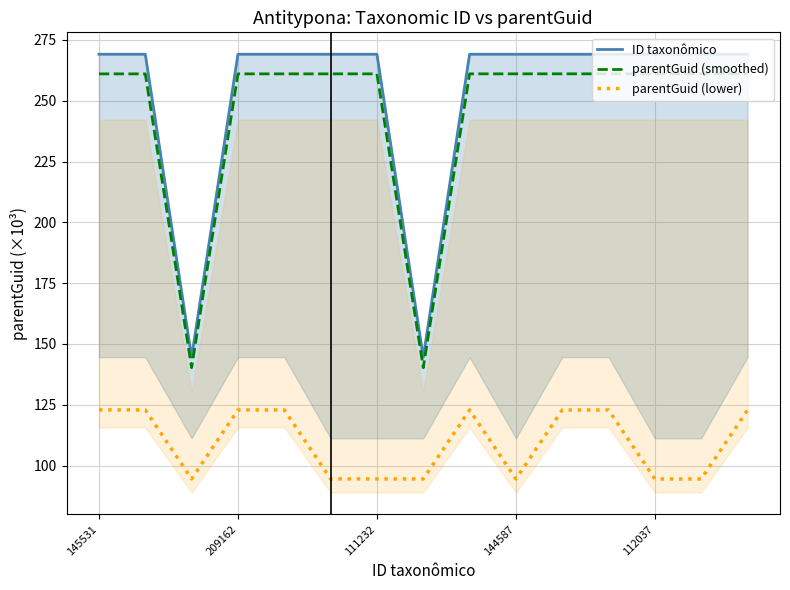

True or false: parentGuid (smoothed) and ID taxonômico cross at least once.

False